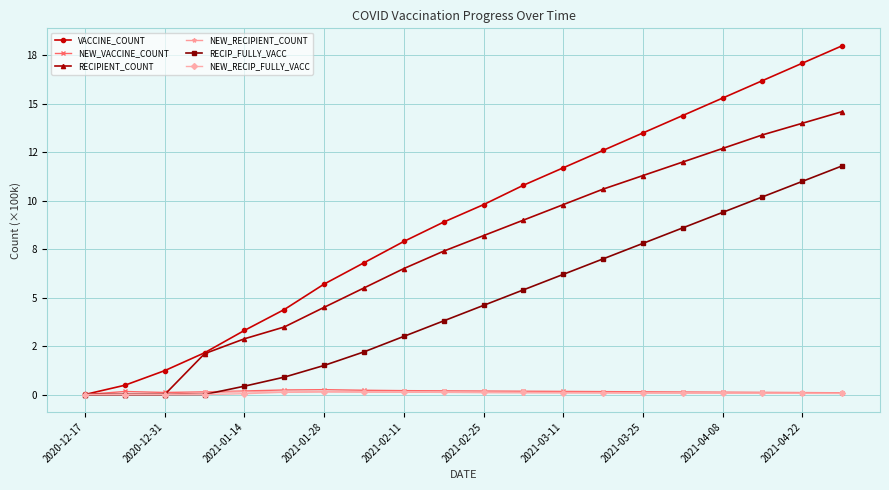

What are all the series names shown in the legend?

VACCINE_COUNT, NEW_VACCINE_COUNT, RECIPIENT_COUNT, NEW_RECIPIENT_COUNT, RECIP_FULLY_VACC, NEW_RECIP_FULLY_VACC